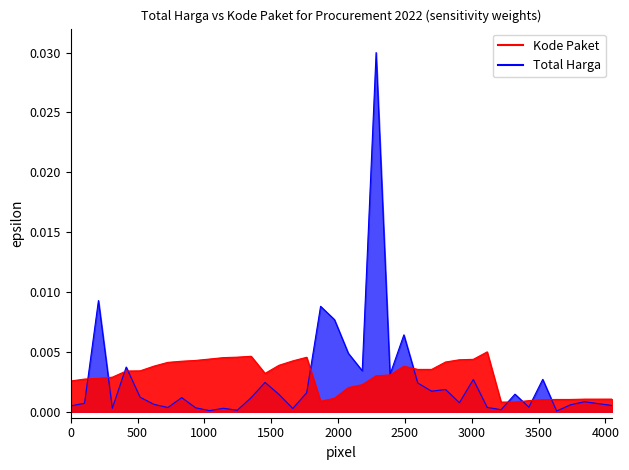

How many lines are shown in the chart?

2